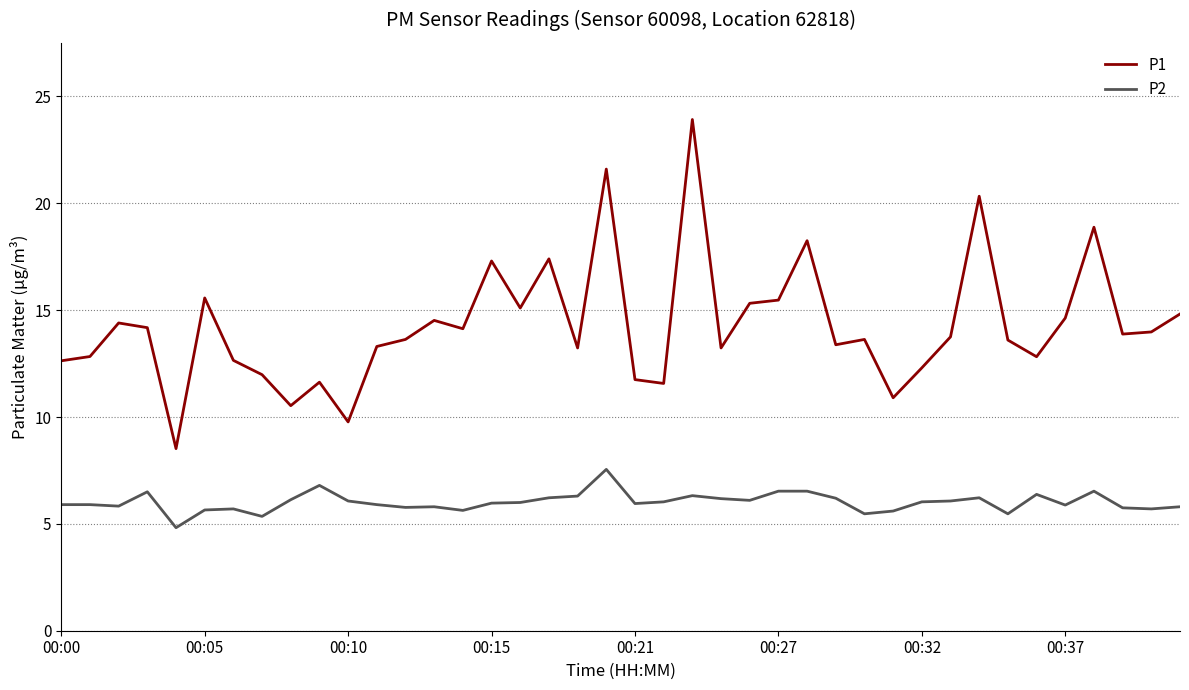

True or false: P2 and P1 cross at least once.

False